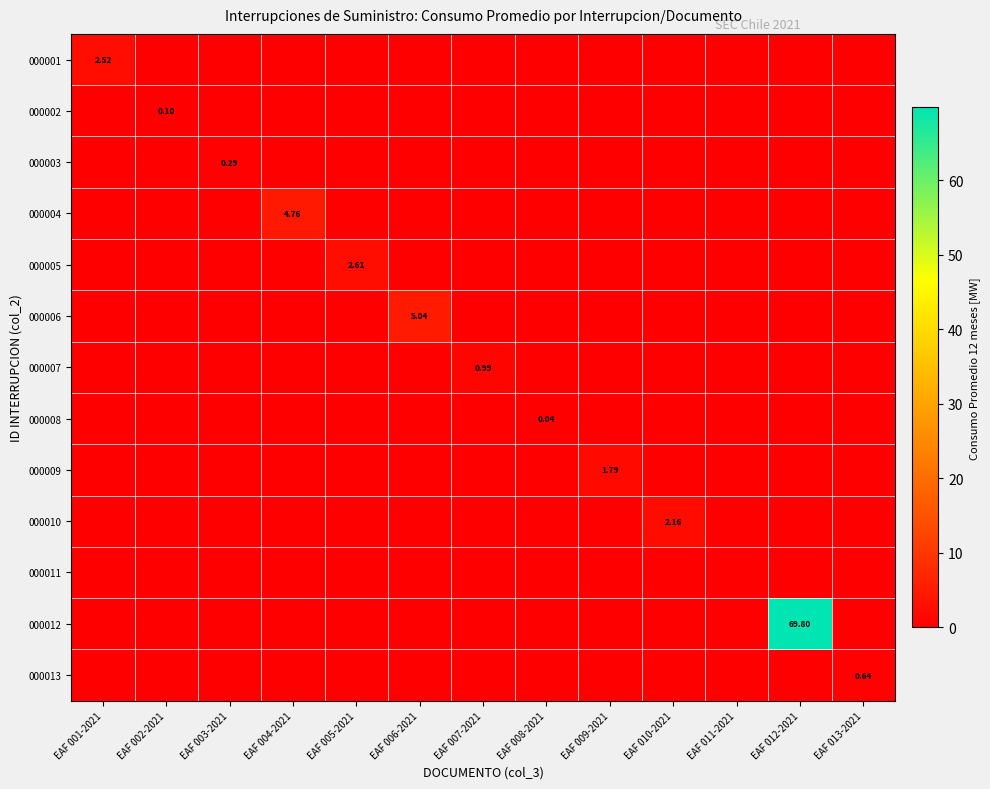

What is the maximum value shown in the chart?

69.8